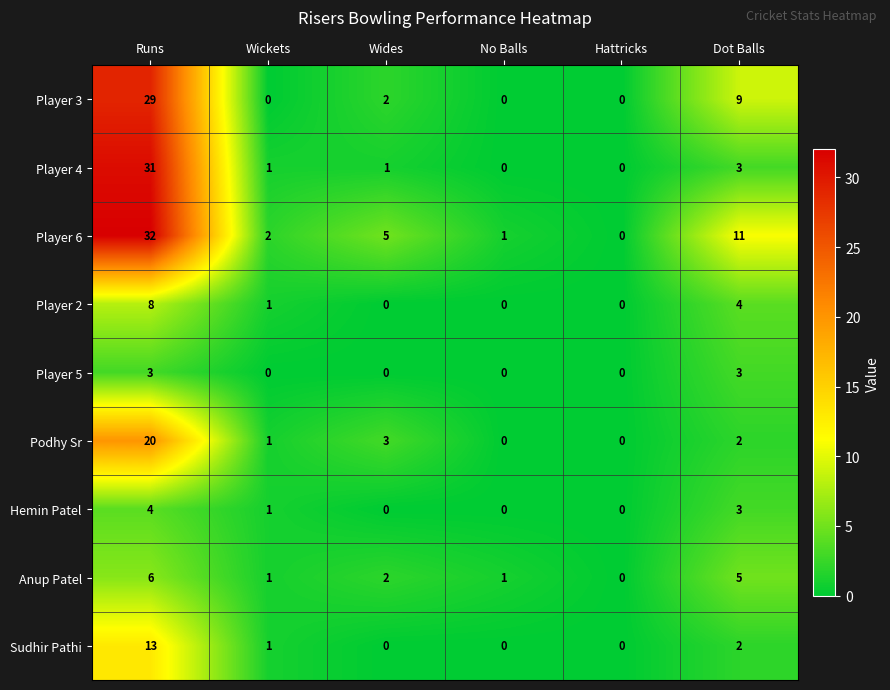

Is it true that Sudhir Pathi equals 0 at Hattricks?

True